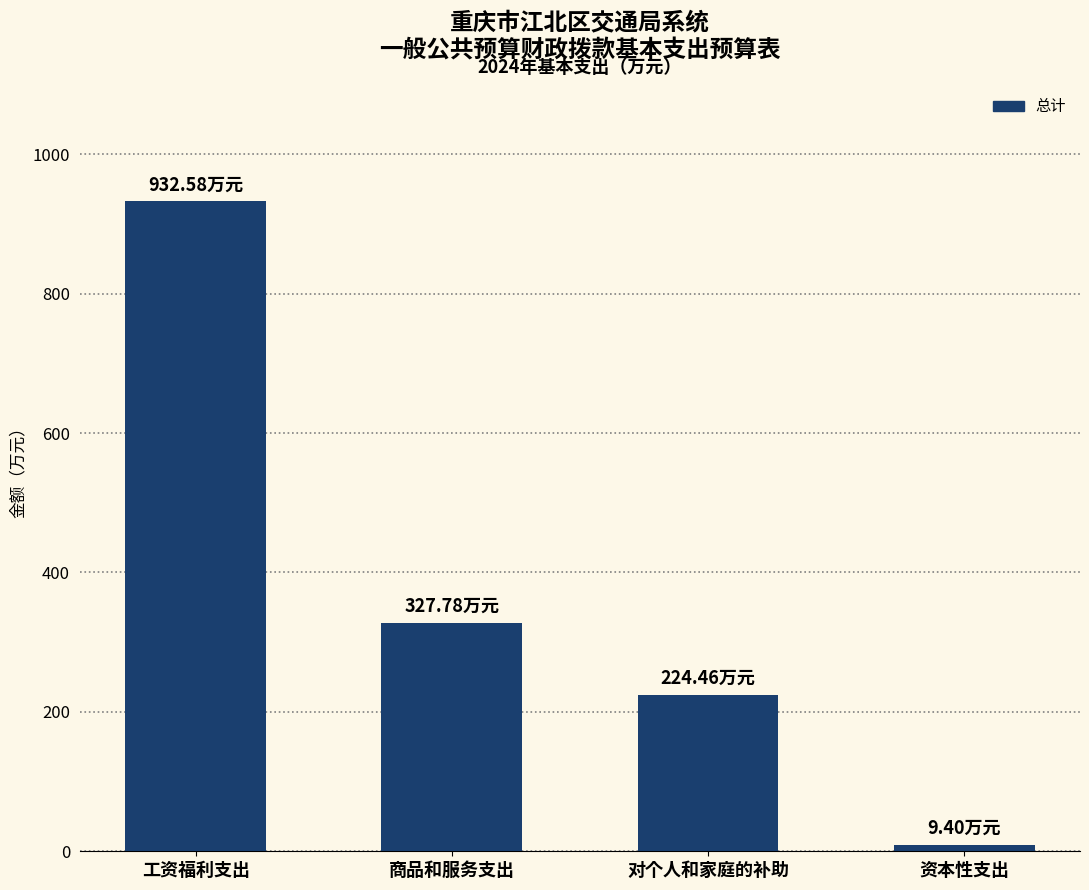

How many data points are above 327?

2